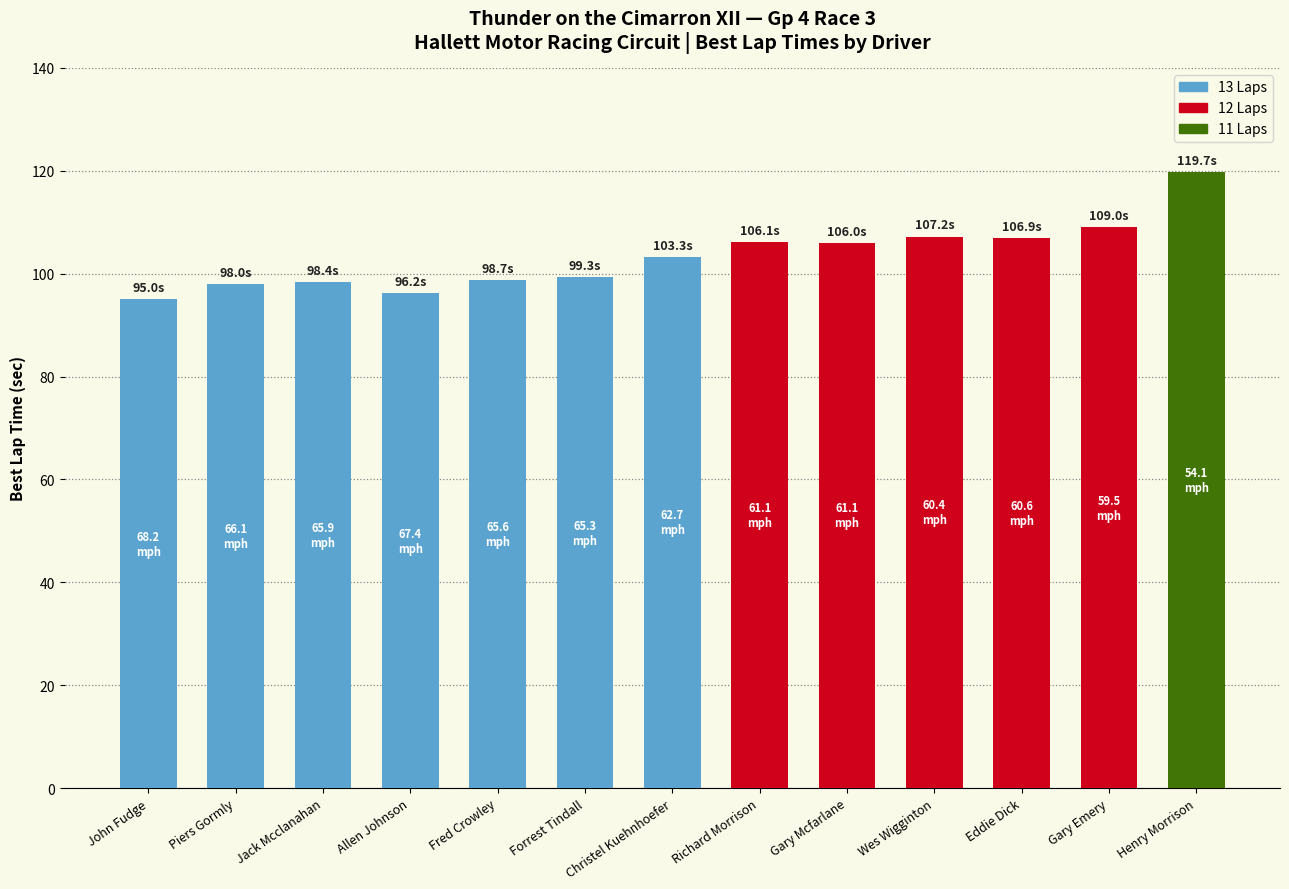

What is the ratio of the value at Richard Morrison to the value at Gary Mcfarlane?

1.0